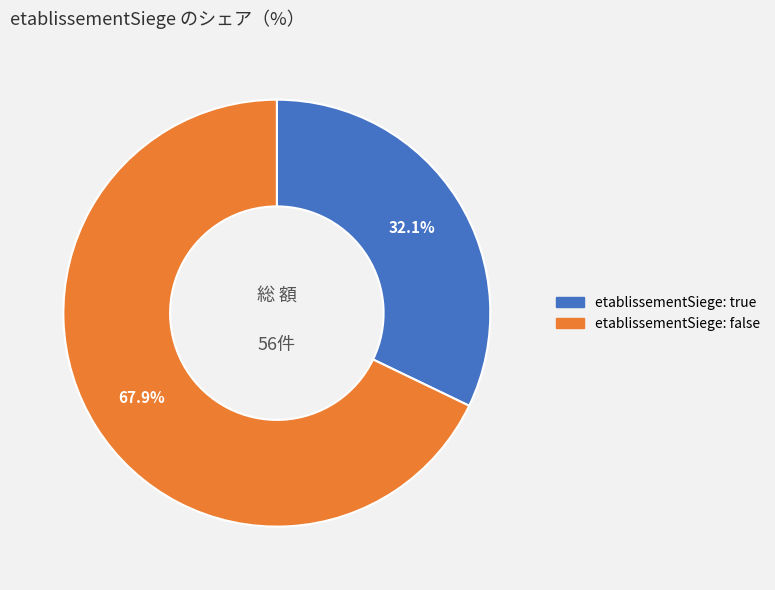

Does any single category account for the majority?

Yes